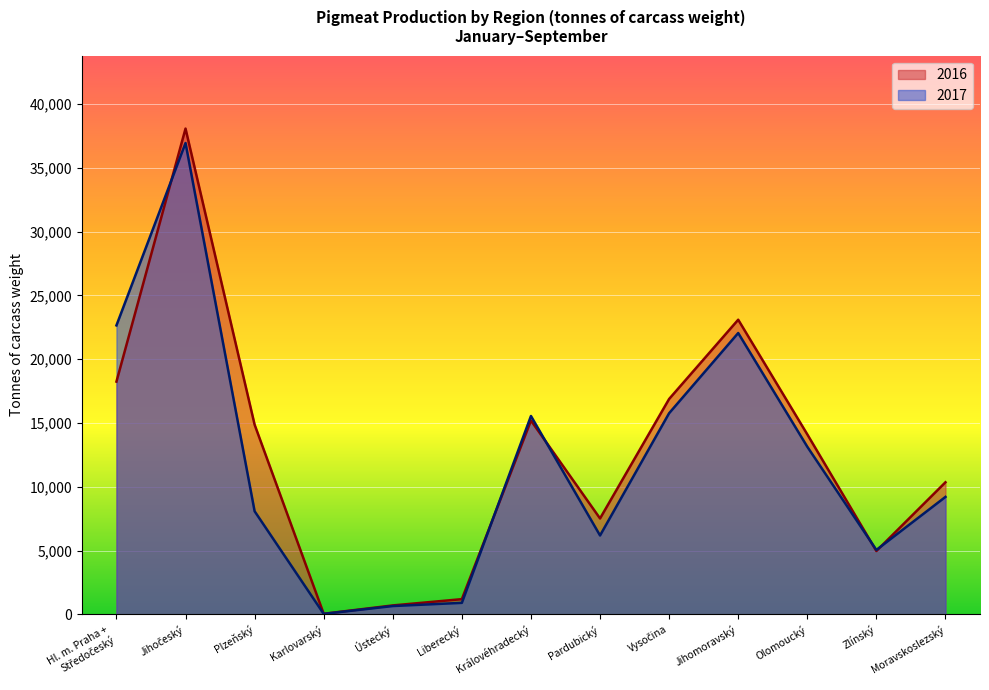

At which label is 2016 closest to 19065?

Hl. m. Praha +
Středočeský